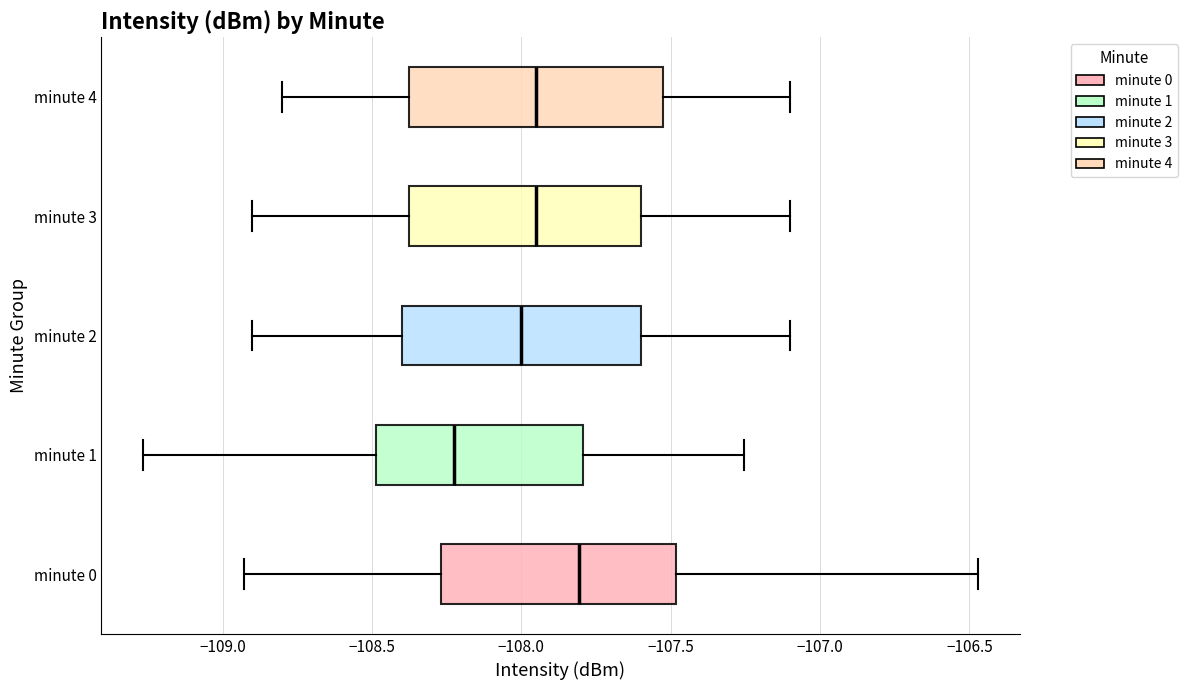

Reading bottom to top, transcribe this box plot: for each box, give where its median line is, the range the box spans, and where its two whiskers end, as read against the x-axis. The values are not printed on the chart, so give them approximately, as read against the axis.

minute 0: median -107.80, box -108.25 to -107.50, whiskers -108.95 to -106.45
minute 1: median -108.25, box -108.50 to -107.80, whiskers -109.25 to -107.25
minute 2: median -108.00, box -108.40 to -107.60, whiskers -108.90 to -107.10
minute 3: median -107.95, box -108.35 to -107.60, whiskers -108.90 to -107.10
minute 4: median -107.95, box -108.35 to -107.50, whiskers -108.80 to -107.10